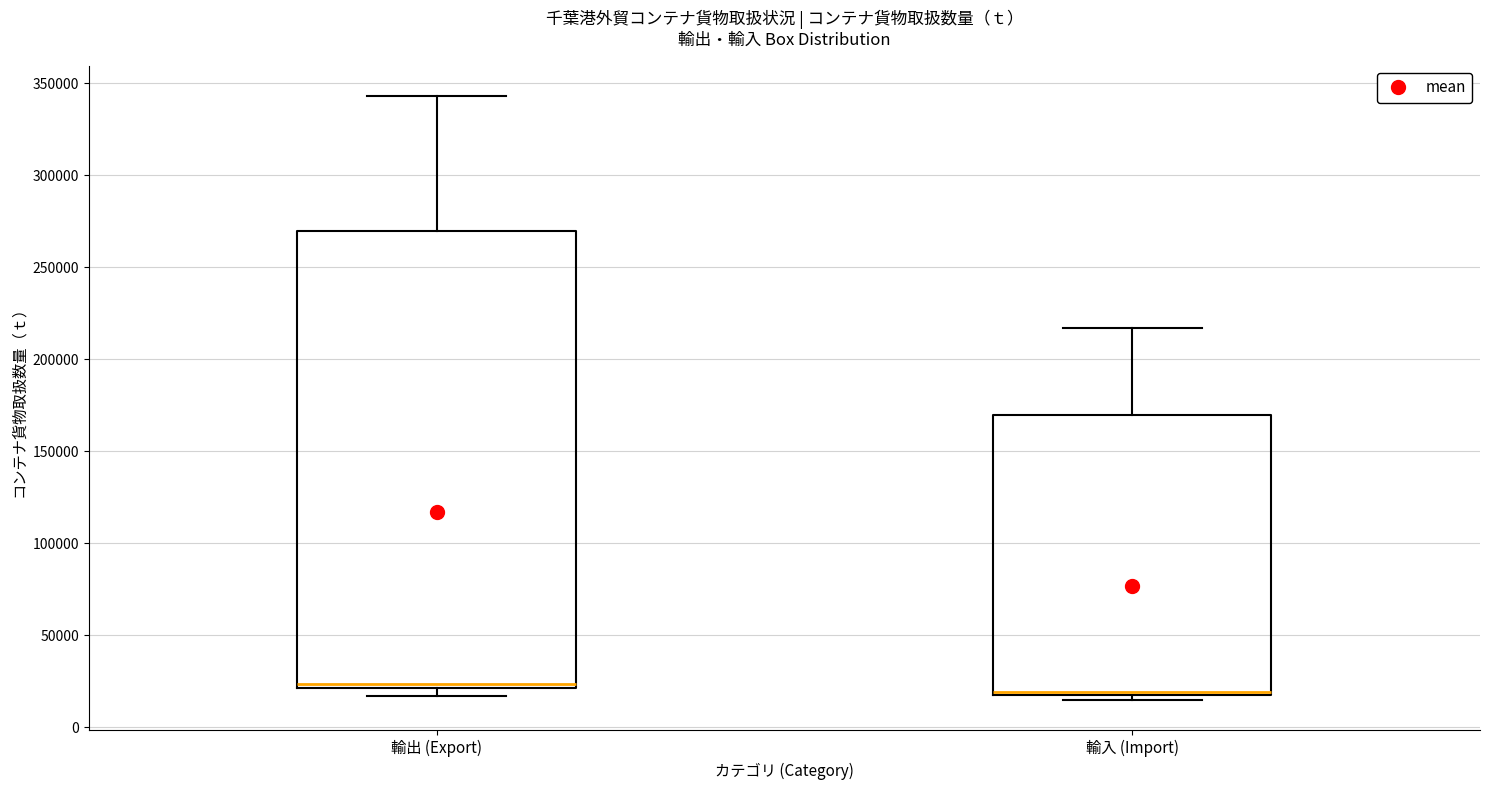

Reading left to right, read every box against the y-axis: the position of its median line, the range the box covers, and the ends of its whiskers. The values are not printed on the chart, so give them approximately, as read against the axis.

輸出 (Export): median 25000, box 20000 to 270000, whiskers 15000 to 345000
輸入 (Import): median 20000, box 15000 to 170000, whiskers 15000 (just below the box's lower edge) to 215000